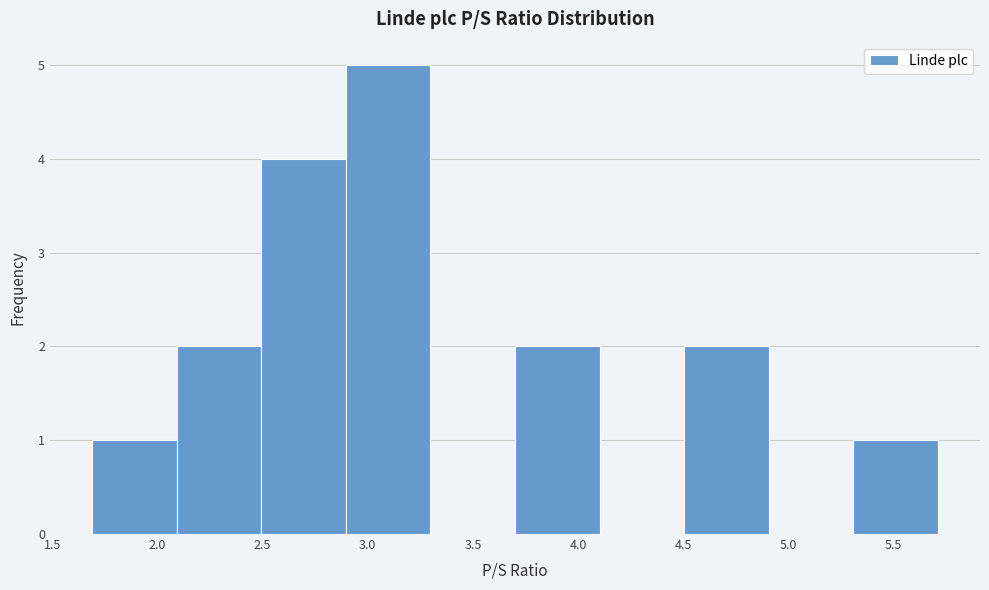

What is the height of the bar covering 2.9 to 3.3 on the x-axis? Neither the bar edges nor the heights are printed on the chart, so give them approximately, as read against the axes.

5